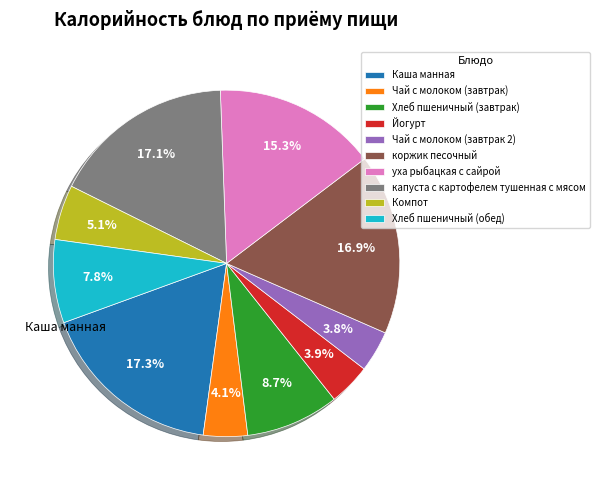

Between коржик песочный and Хлеб пшеничный (завтрак), which is larger?

коржик песочный